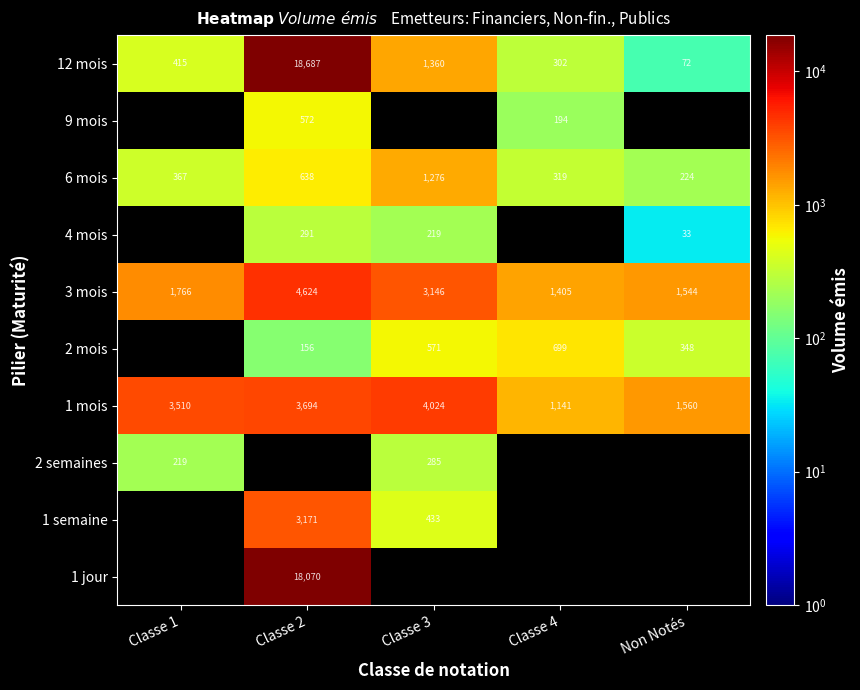

How many series are shown in this chart?

10